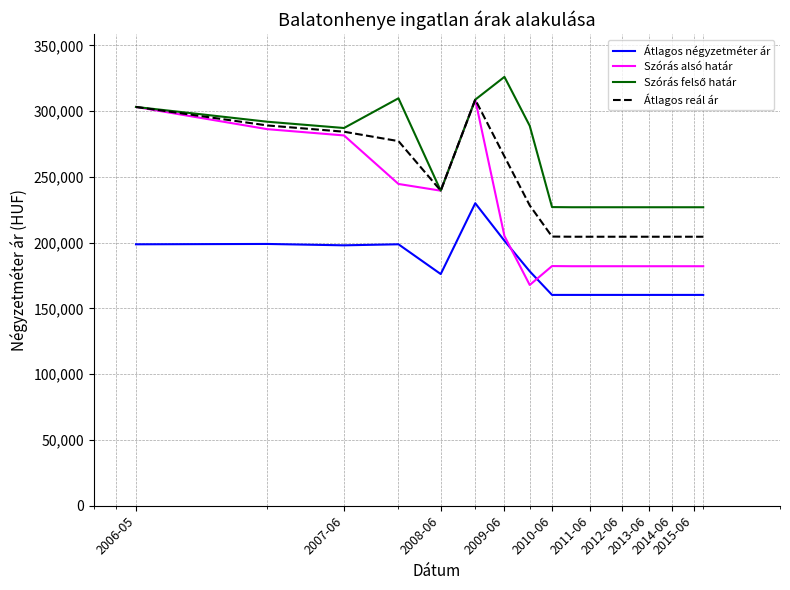

True or false: Átlagos négyzetméter ár and Átlagos reál ár intersect in this chart.

False